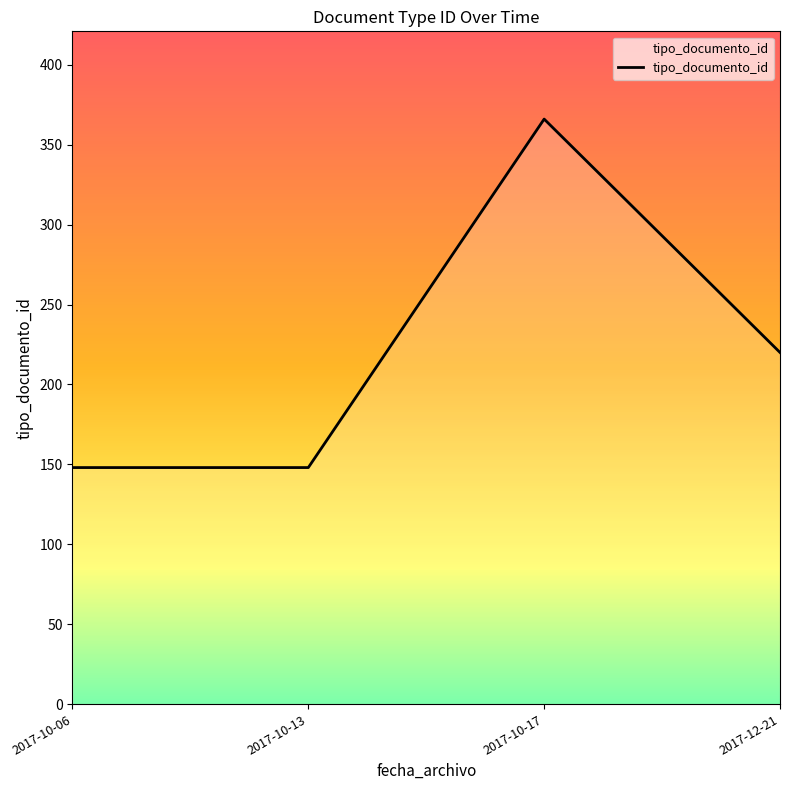

True or false: there are more than 0 points higher than both neighbors.

True